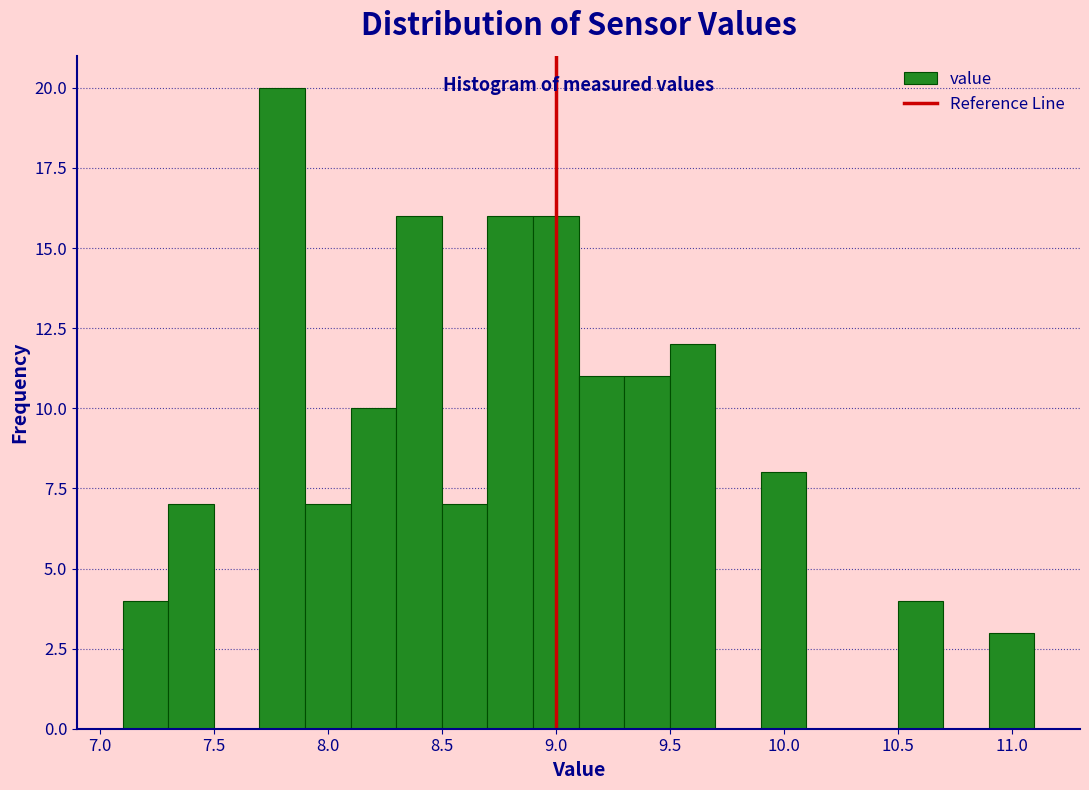

What is the height of the bar covering 10.9 to 11.1 on the x-axis? The values are not printed on the chart, so give them approximately, as read against the axis.

3